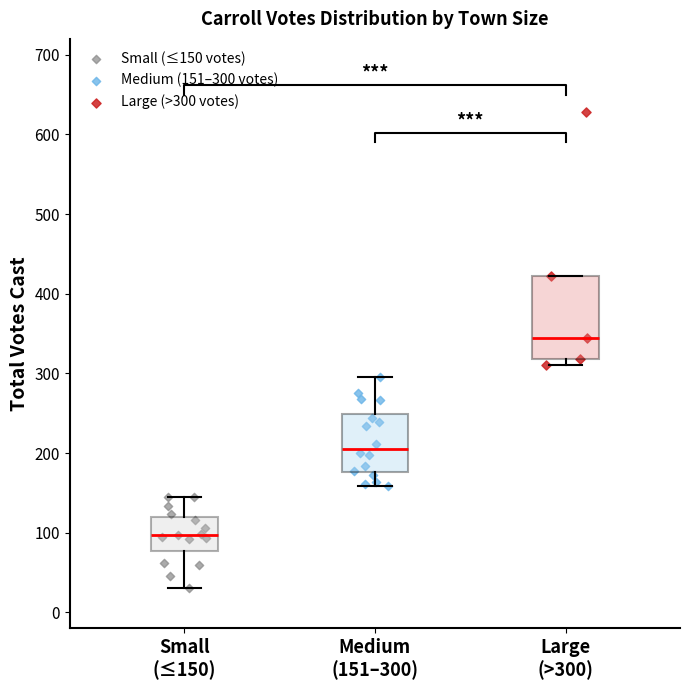

What are all the series names shown in the legend?

Small (≤150 votes), Medium (151–300 votes), Large (>300 votes)